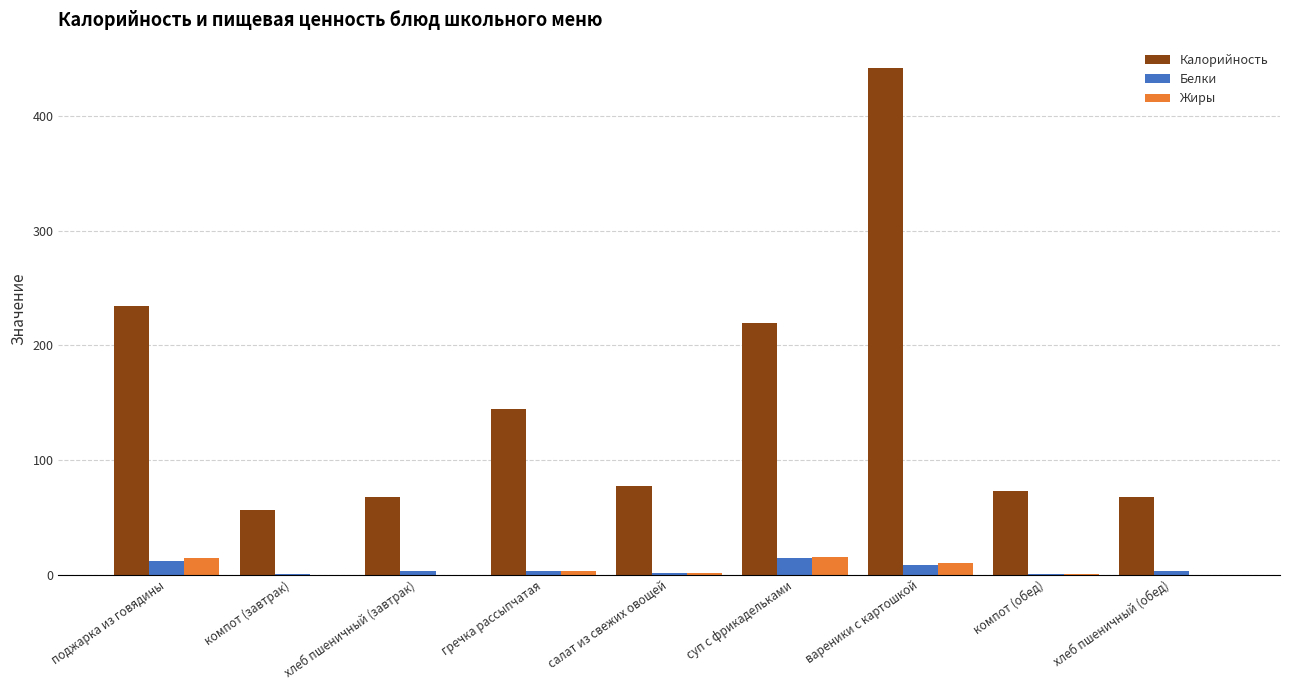

How many groups of bars are there?

9